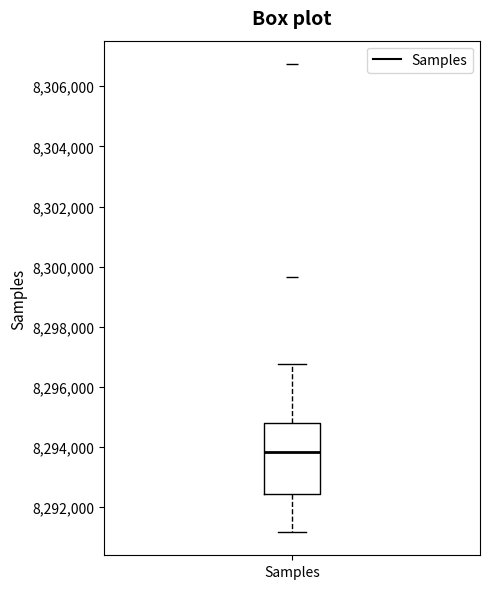

Transcribe this box plot: give where the median line is, the range the box spans, and where the two whiskers end, as read against the y-axis. The values are not printed on the chart, so give them approximately, as read against the axis.

median 8293800, box 8292400 to 8294800, whiskers 8291200 to 8296800